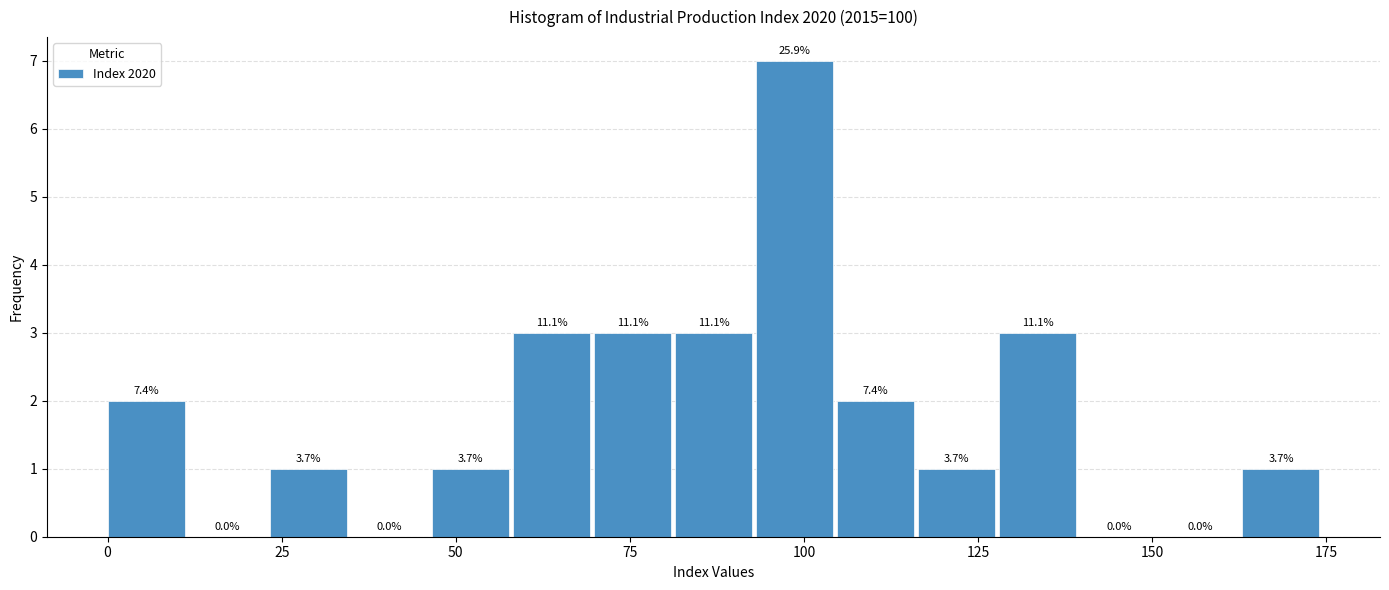

Around what value on the x-axis is the tallest bar? Give the approximate position of its centre, as read against the axis.

100